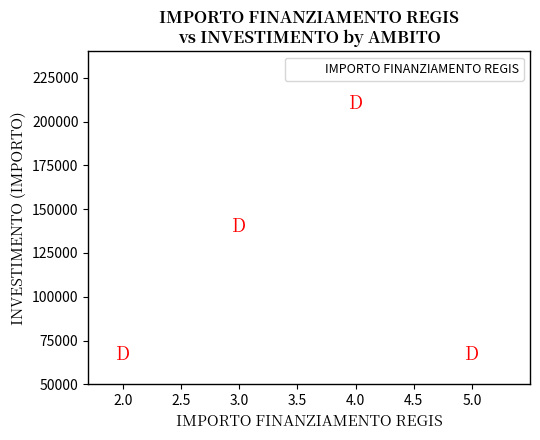

What is the range of Y values (max minus min)?

143333.3